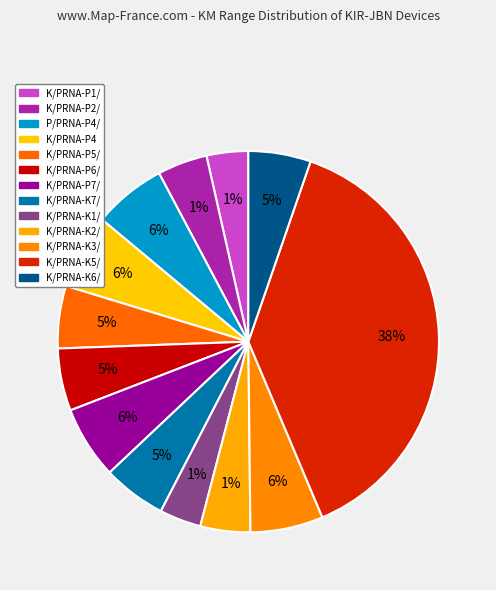

Between K/PRNA-P7/ and K/PRNA-K7/, which is larger?

K/PRNA-P7/